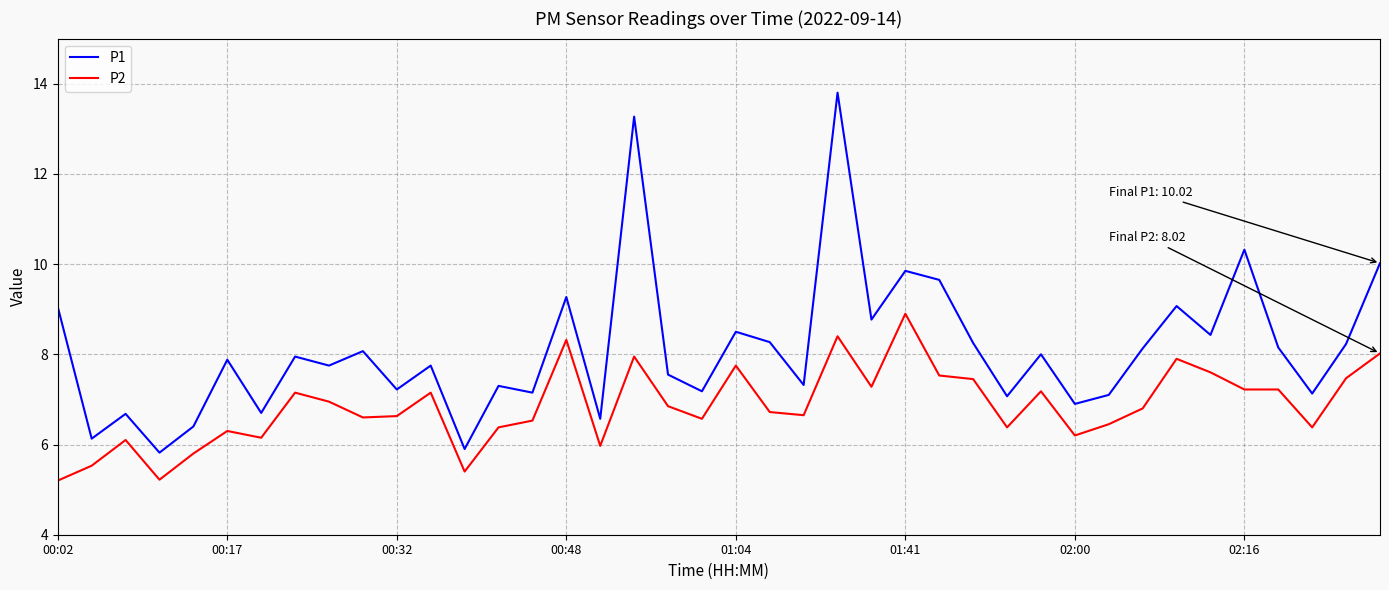

Rank the series by their average value, from highest to lowest.

P1, P2